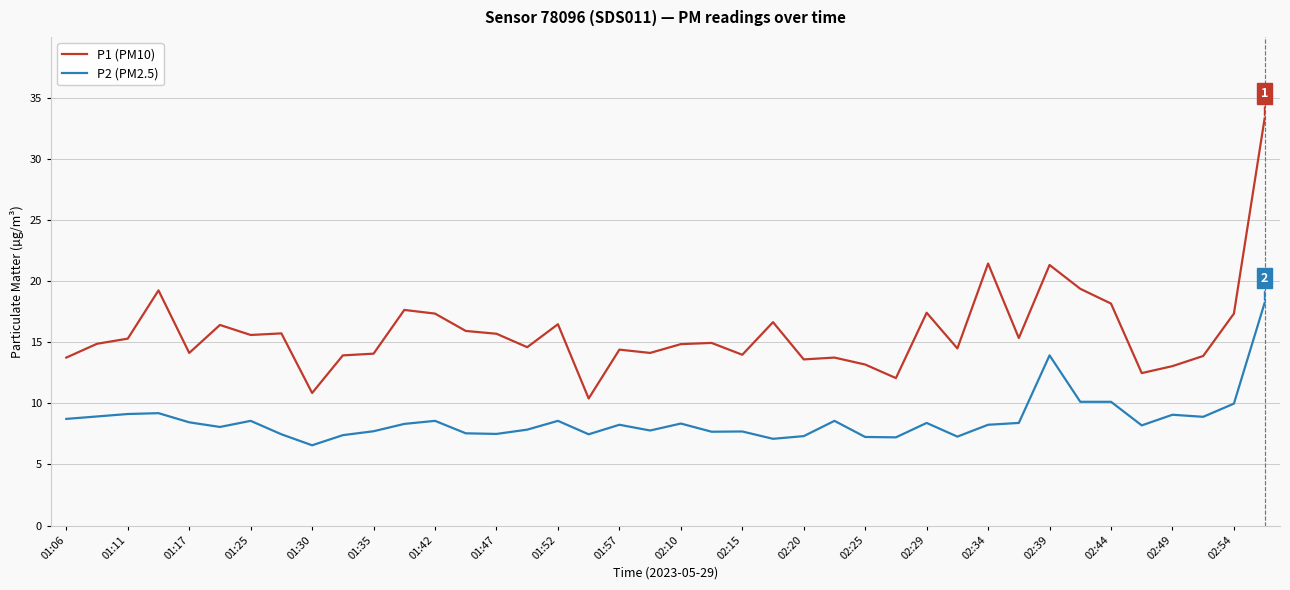

What is the difference between the maximum and minimum values in the P2 (PM2.5) series?

11.7